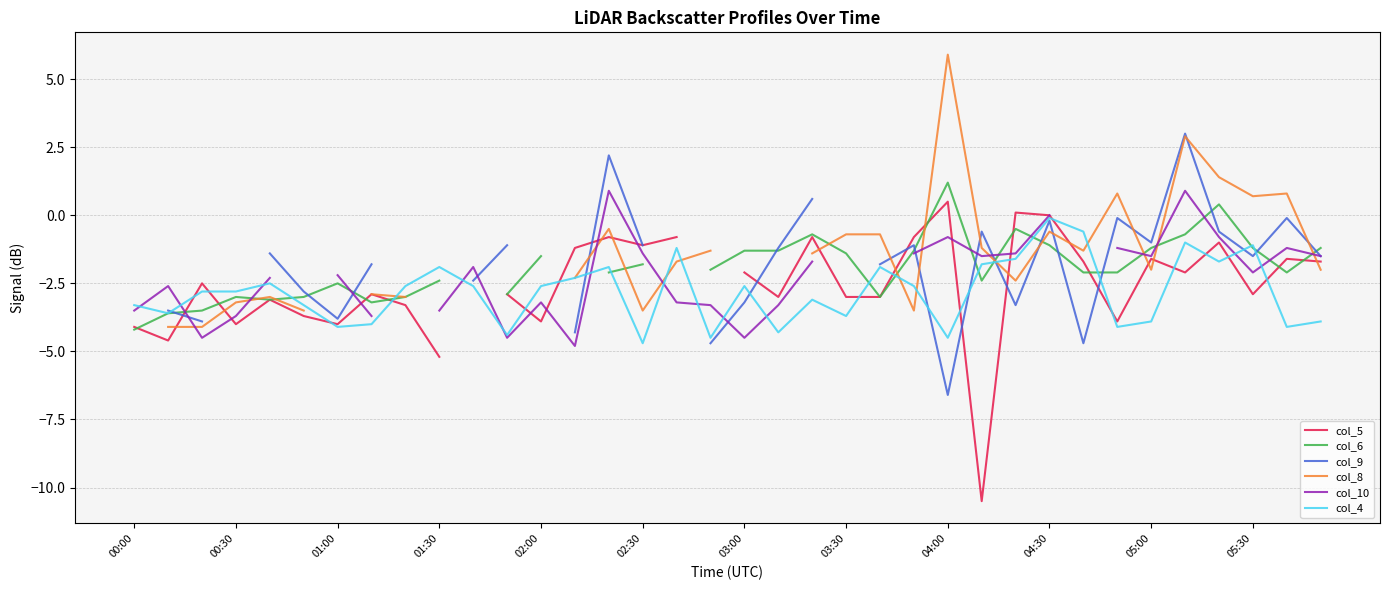

Which category has the highest value in the col_4 series?

04:30